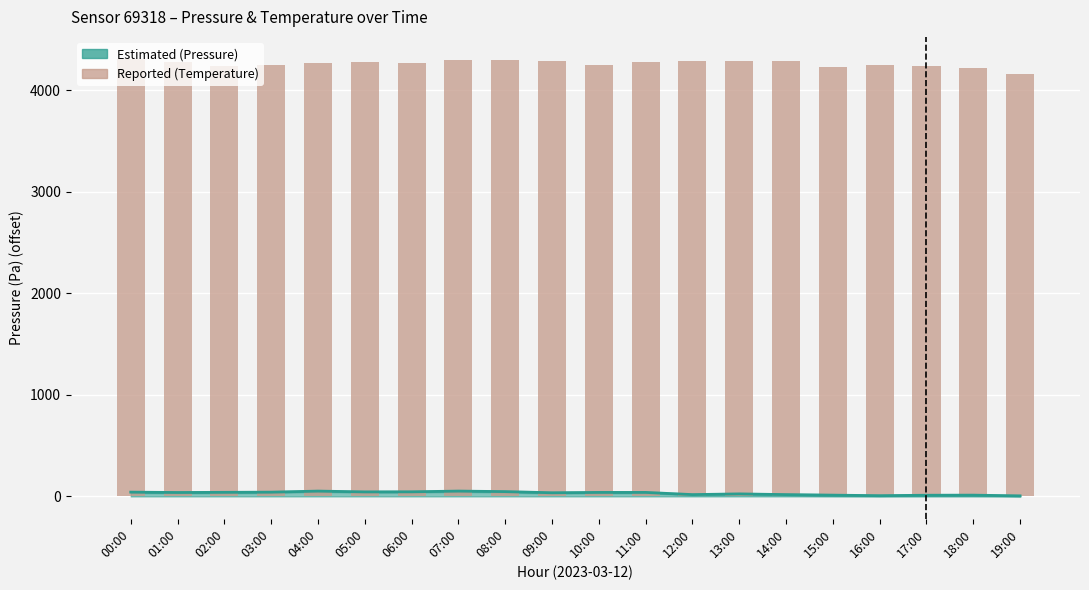

What is the difference between the maximum and minimum values?

150